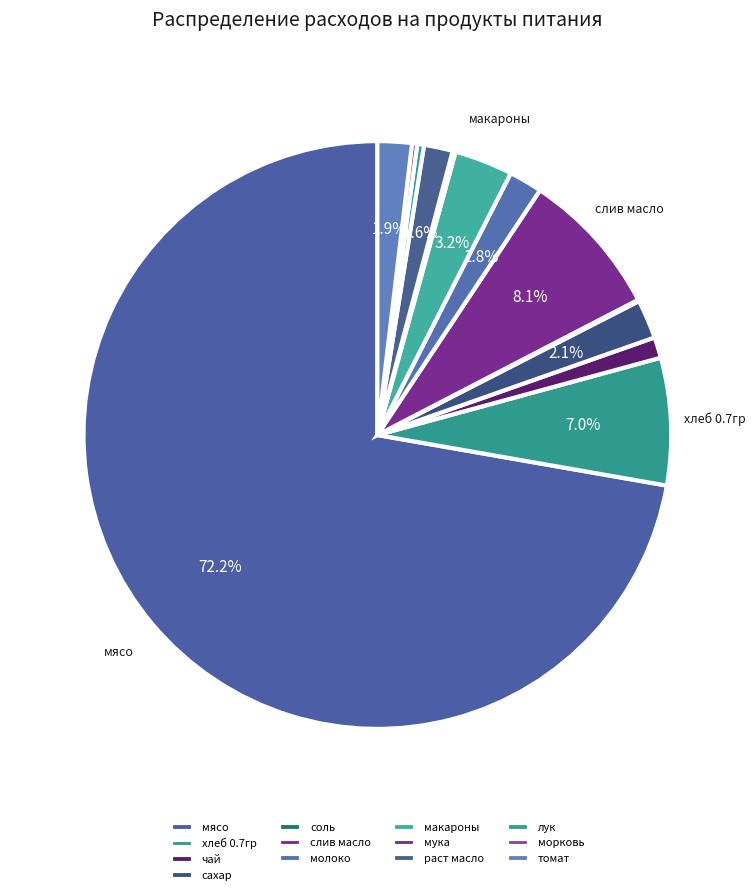

Which slice represents more than half of the pie?

мясо